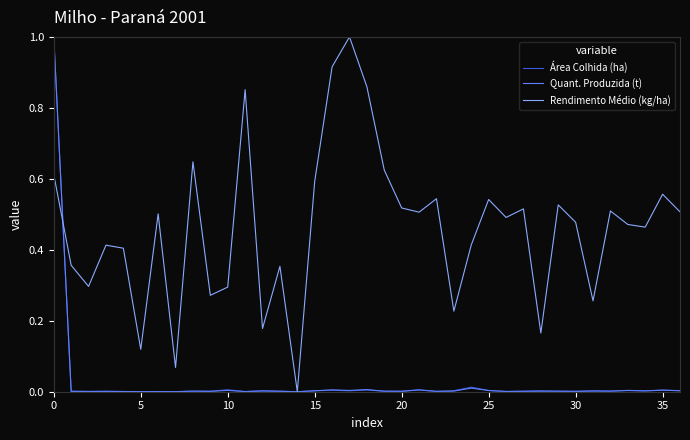

What is the highest value of the Quant. Produzida (t) series?

1.0